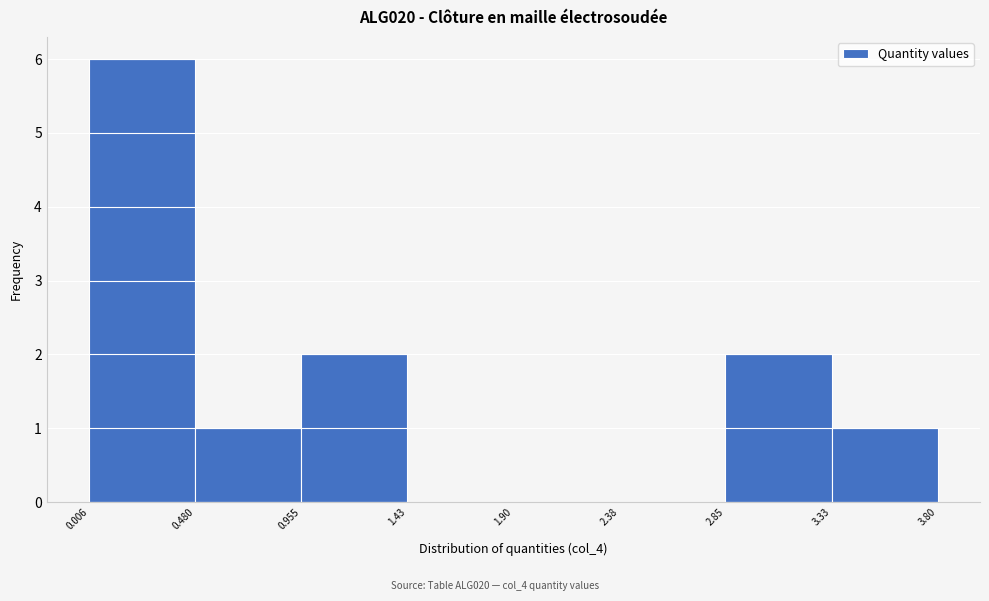

Reading left to right, list every bar in this chart as the range it spans on the x-axis followed by its height. The values are not printed on the chart, so give them approximately, as read against the axis.

0.006 to 0.480: 6
0.480 to 0.955: 1
0.955 to 1.43: 2
1.43 to 1.90: 0
1.90 to 2.38: 0
2.38 to 2.85: 0
2.85 to 3.33: 2
3.33 to 3.80: 1